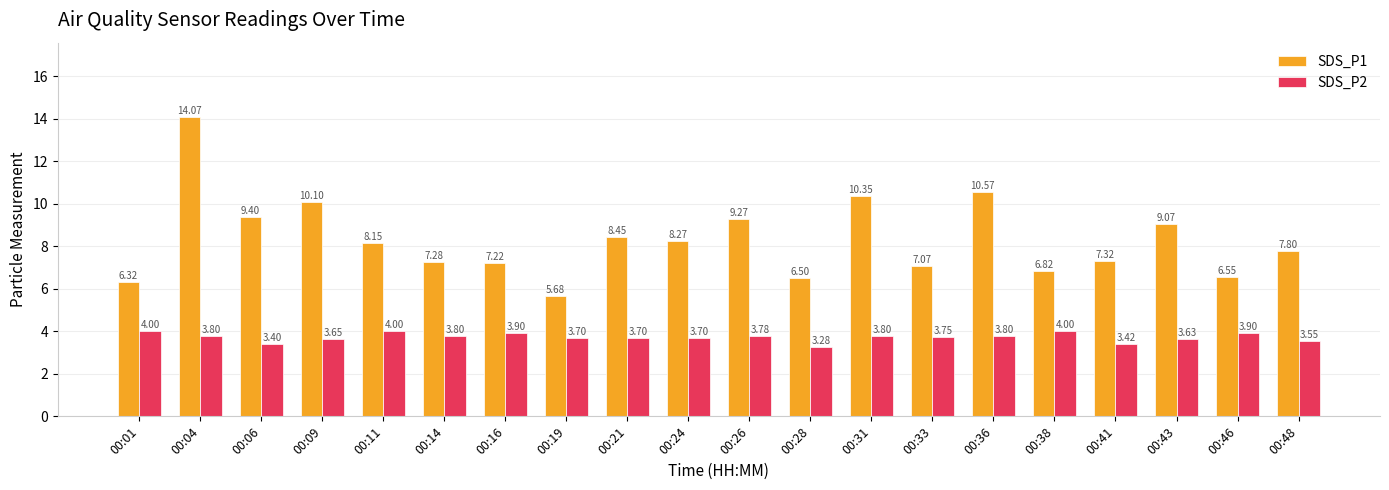

At 00:19, list the series in order from smallest to largest.

SDS_P2, SDS_P1